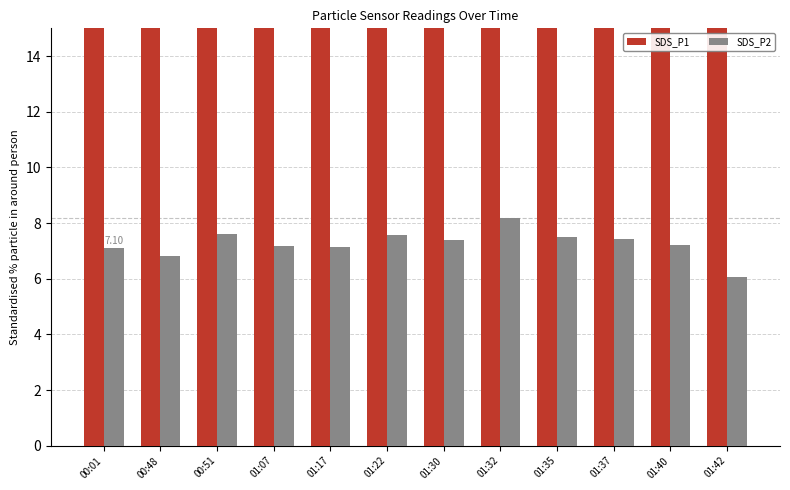

What is the difference between the maximum and second lowest values in the SDS_P1 series?

2.4